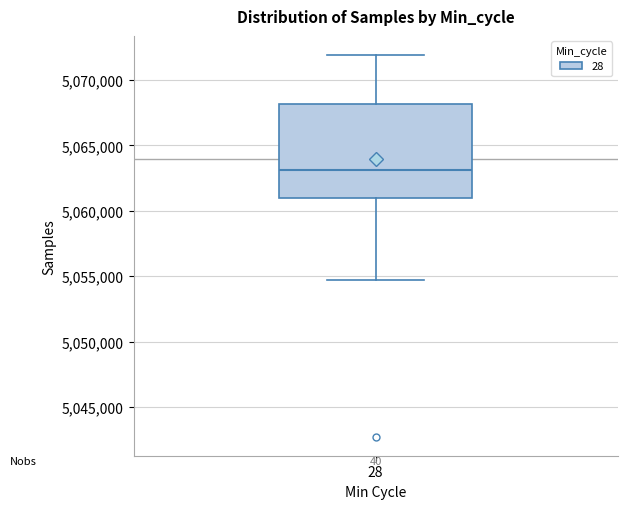

Transcribe this box plot: give where the median line is, the range the box spans, and where the two whiskers end, as read against the y-axis. The values are not printed on the chart, so give them approximately, as read against the axis.

median 5063000, box 5061000 to 5068000, whiskers 5054500 to 5072000